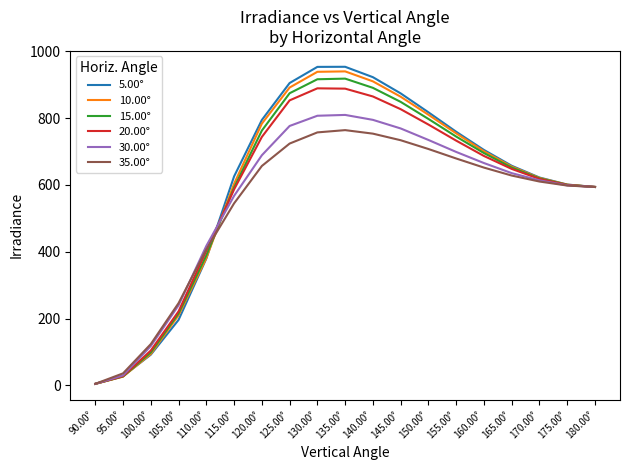

What is the highest value of the 30.00° series?

809.6